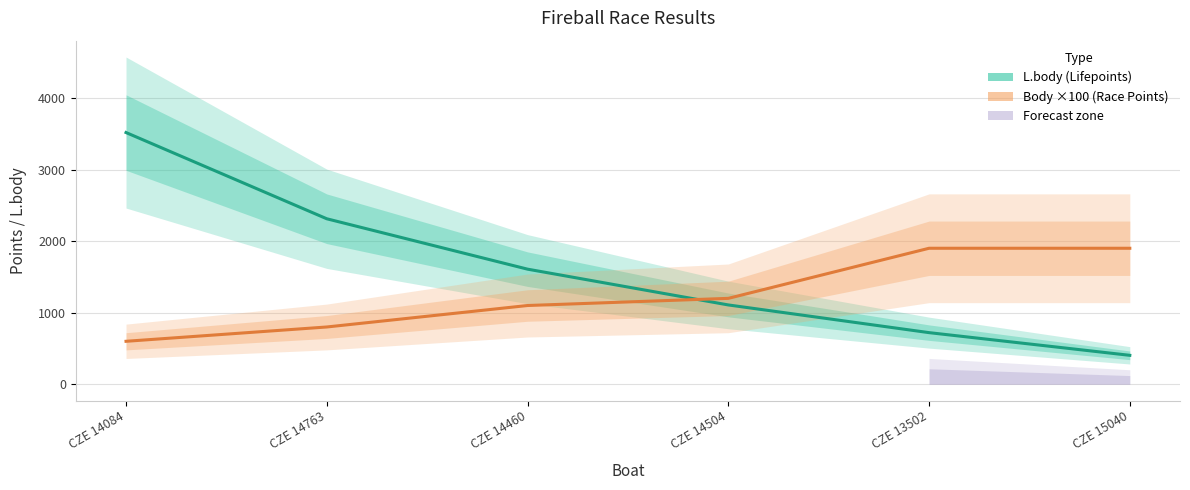

At which category does the chart reach its peak across all series?

CZE 14084